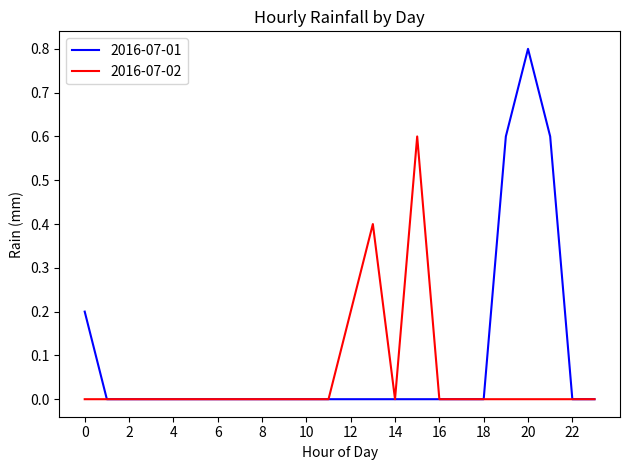

Which series has the widest spread of values?

2016-07-01